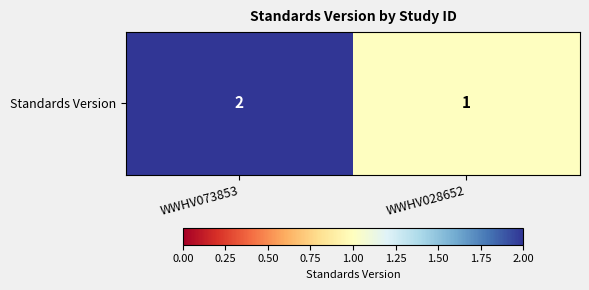

What is the ratio of the value at WWHV028652 to the value at WWHV073853?

0.5